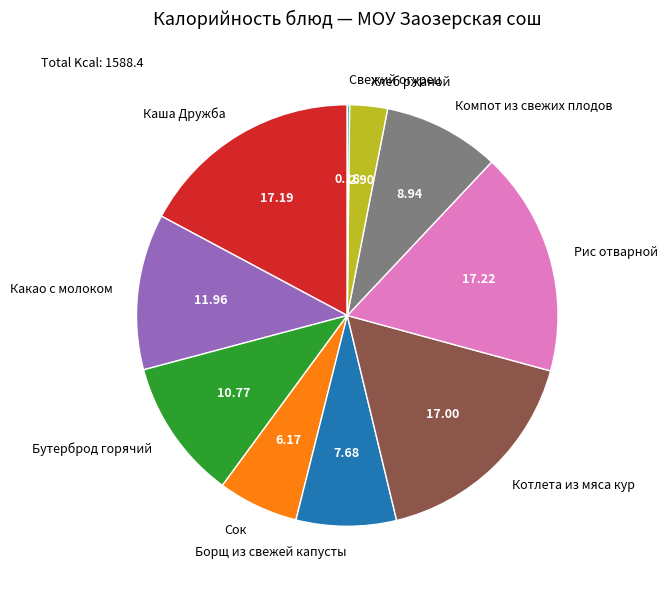

Approximately how many times larger is the value at Компот из свежих плодов compared to Хлеб ржаной?

3.1